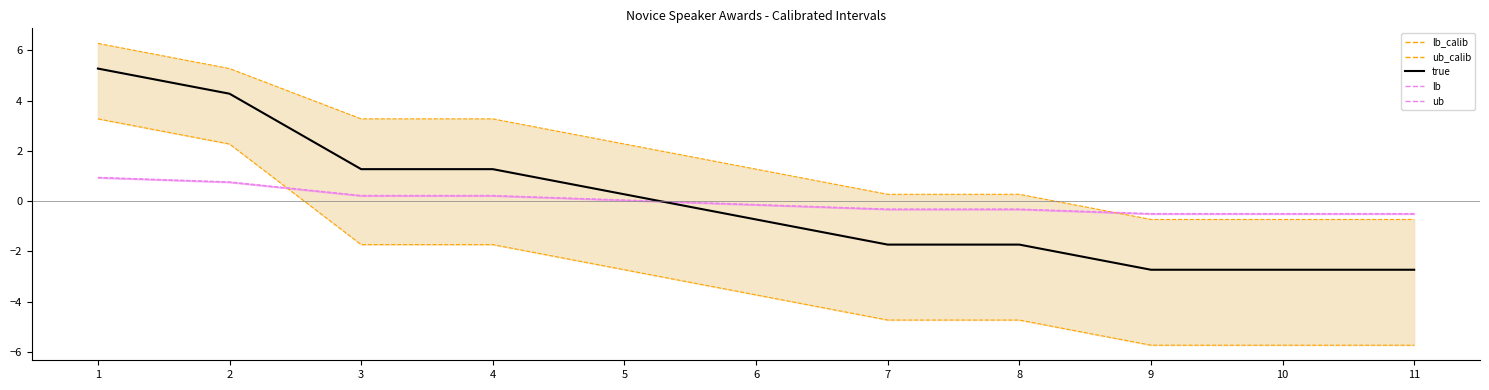

How many values in the true series are below 0?

6